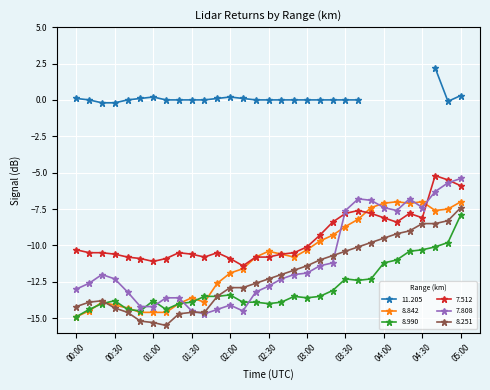

What is the value of the 8.990 point at the 28th from the left?

-10.3